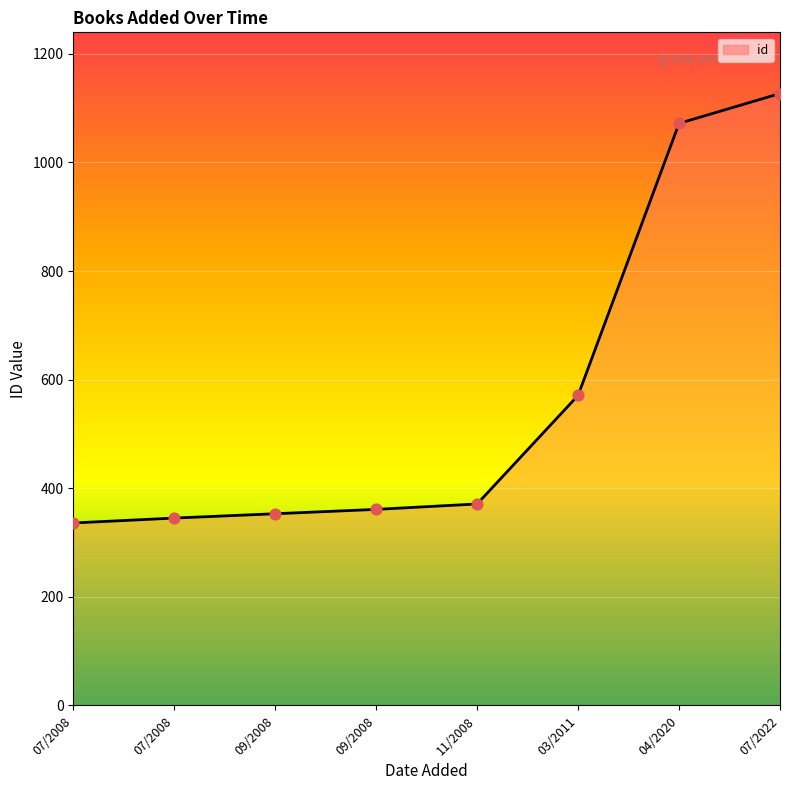

Which series contains the lowest Y value?

id (line)